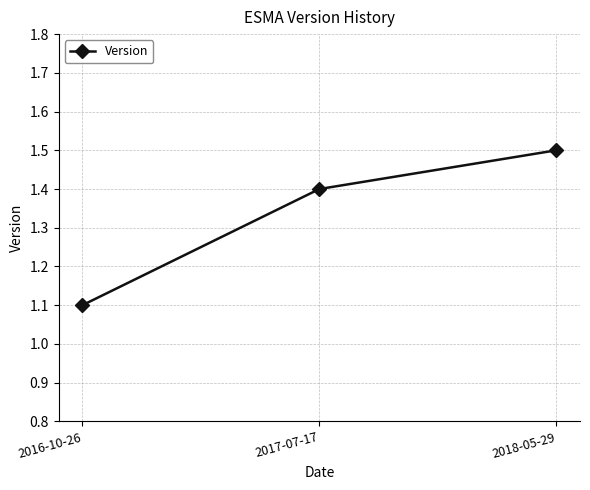

What is the sum of all values?

4.0